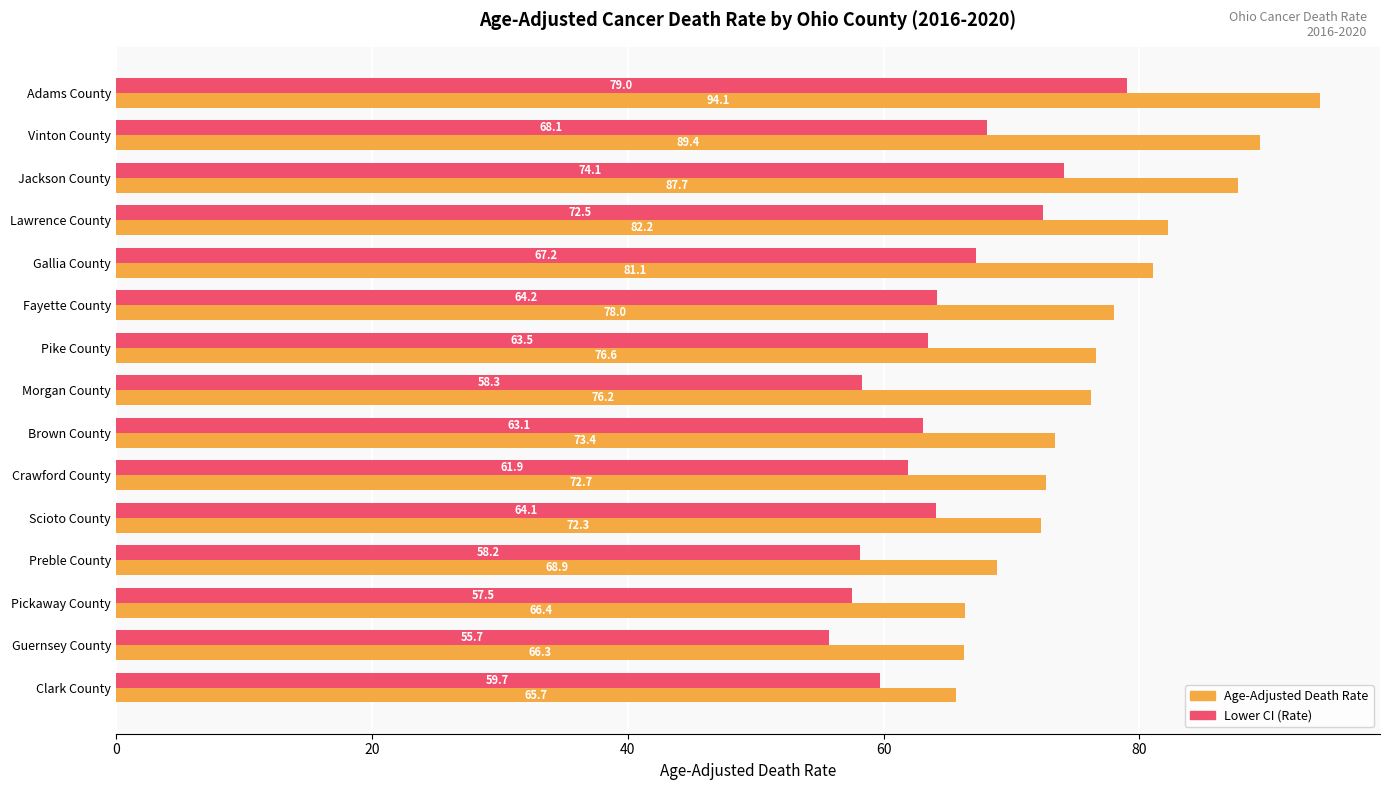

What is the sum of all Lower CI (Rate) values?

967.1